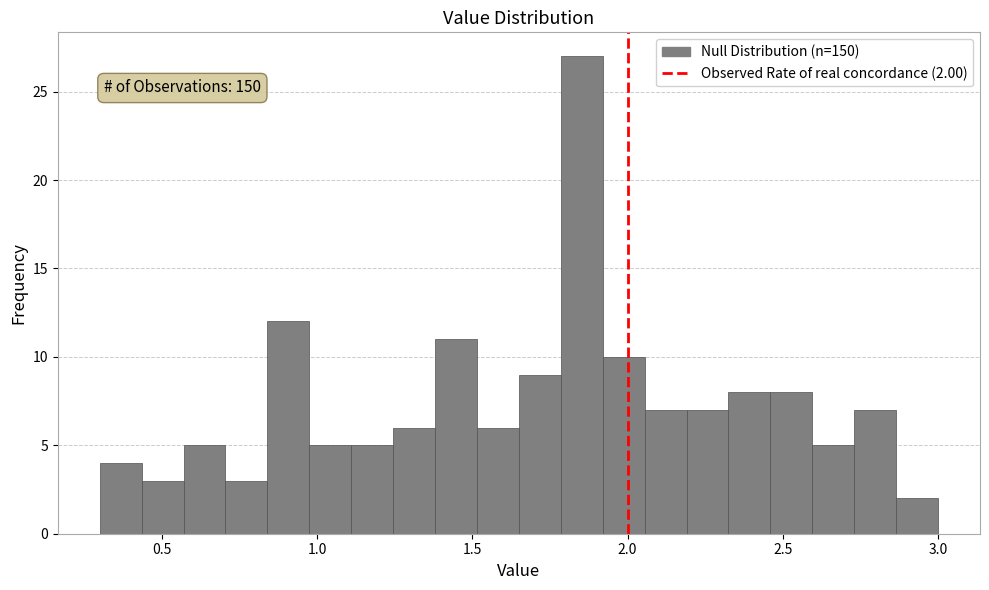

Read against the x-axis, roughly where is the centre of the tallest bar?

1.85